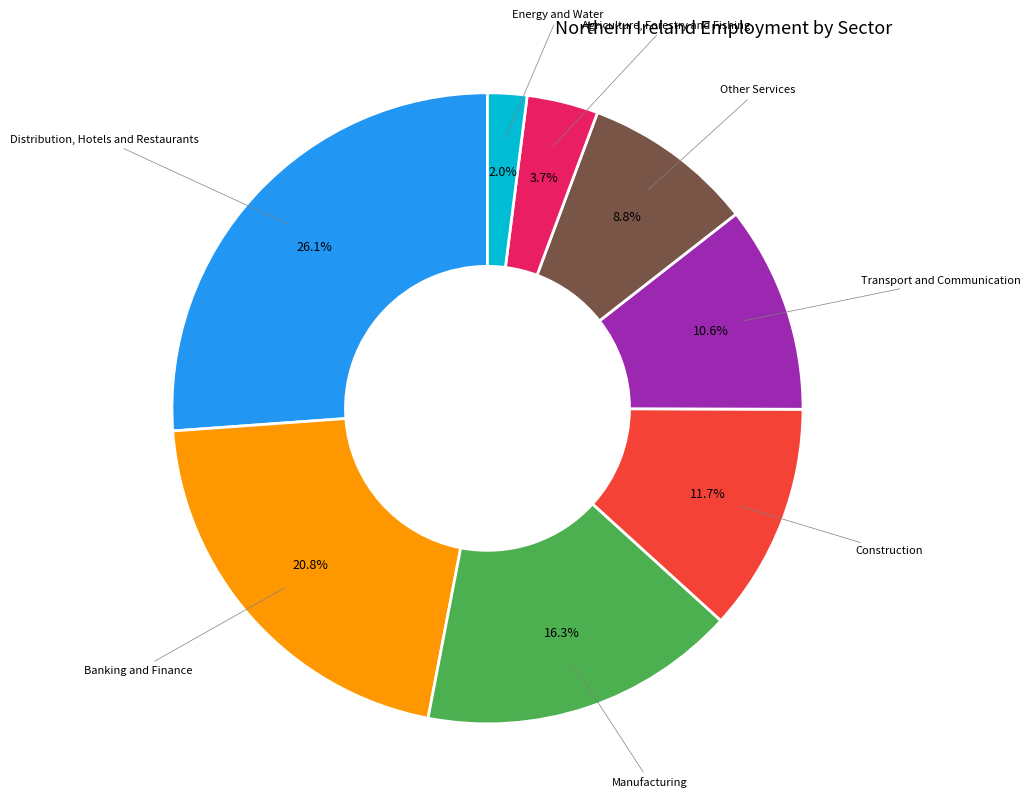

What is the largest slice in the pie chart?

Distribution, Hotels and Restaurants